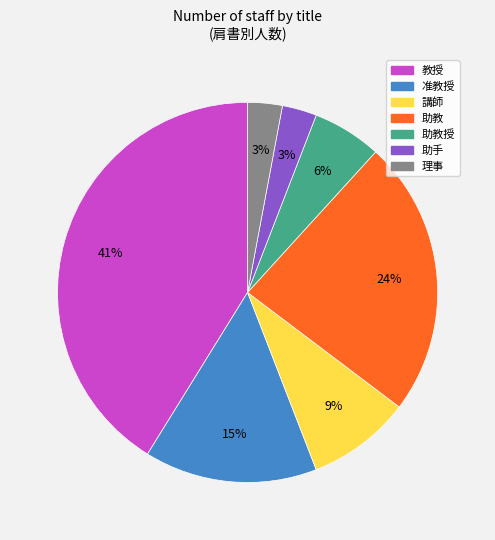

To the nearest percent, what is the average slice percentage?

14%